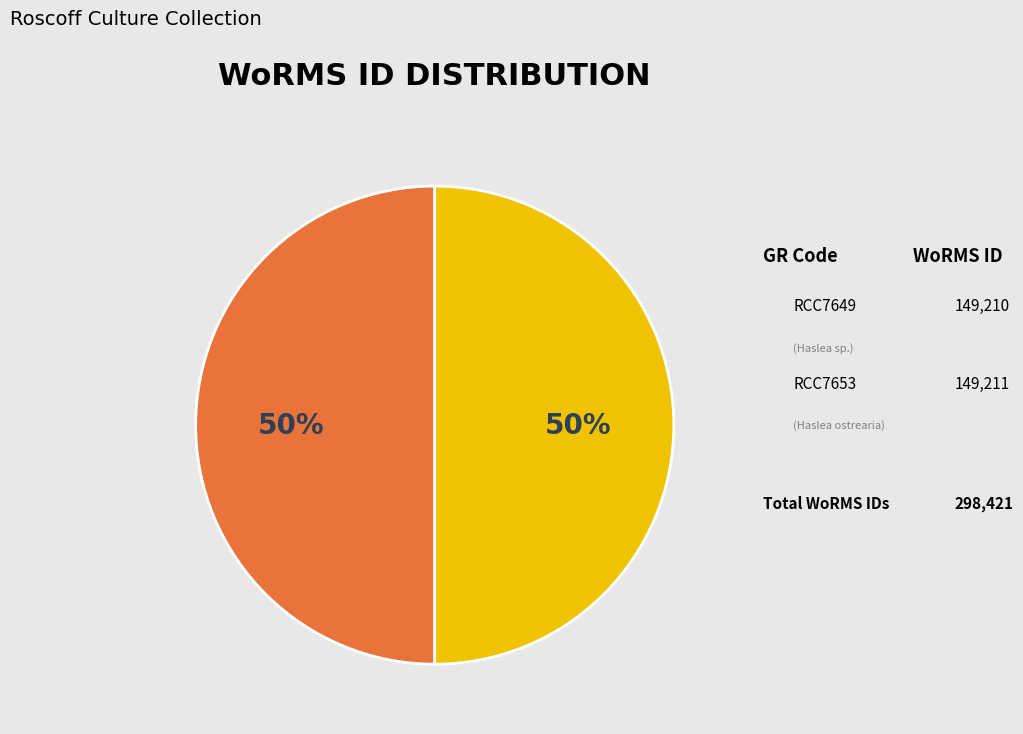

What percentage is the RCC7649 slice, to the nearest percent?

50%